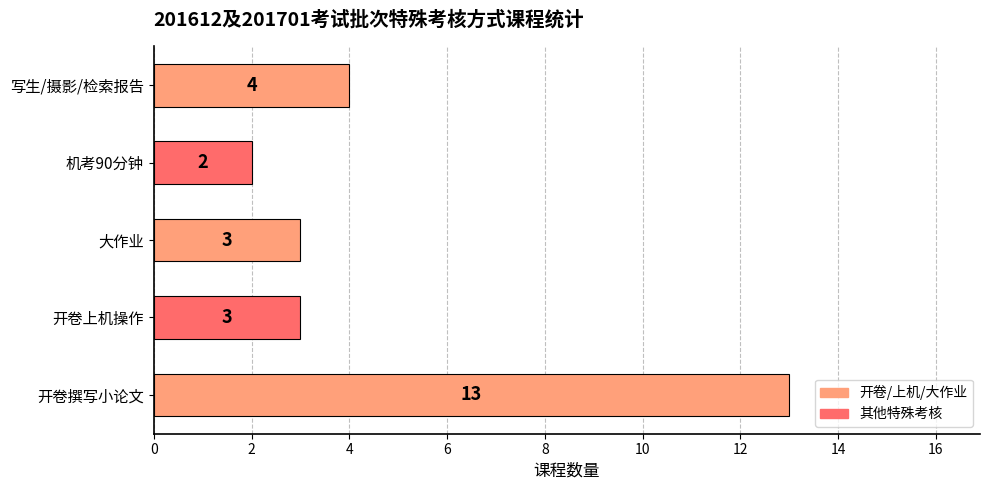

What is the change in value from 大作业 to 写生/摄影/检索报告?

+1